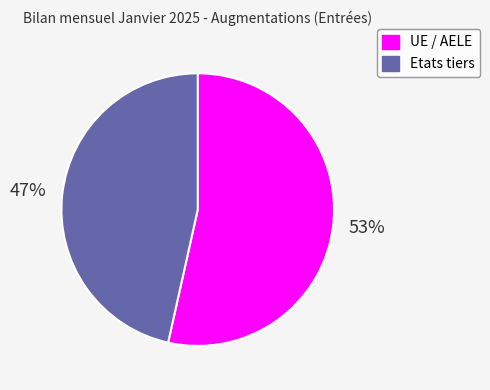

Which category has the smallest portion of the pie?

Etats tiers